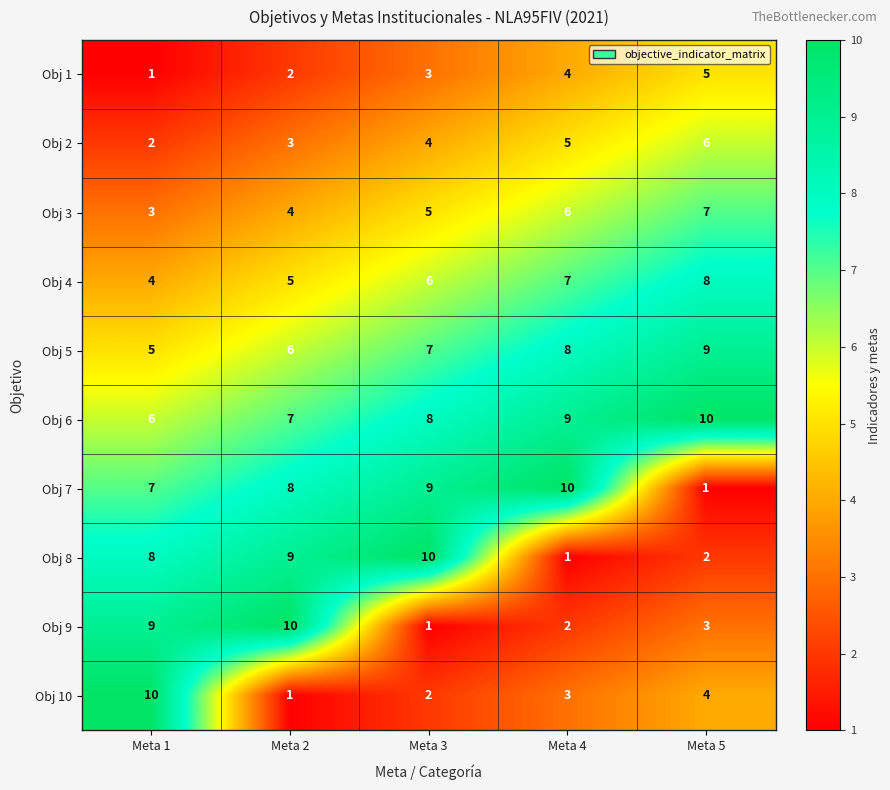

What is the sum of the Obj 10 values at Meta 2 and Meta 5?

5